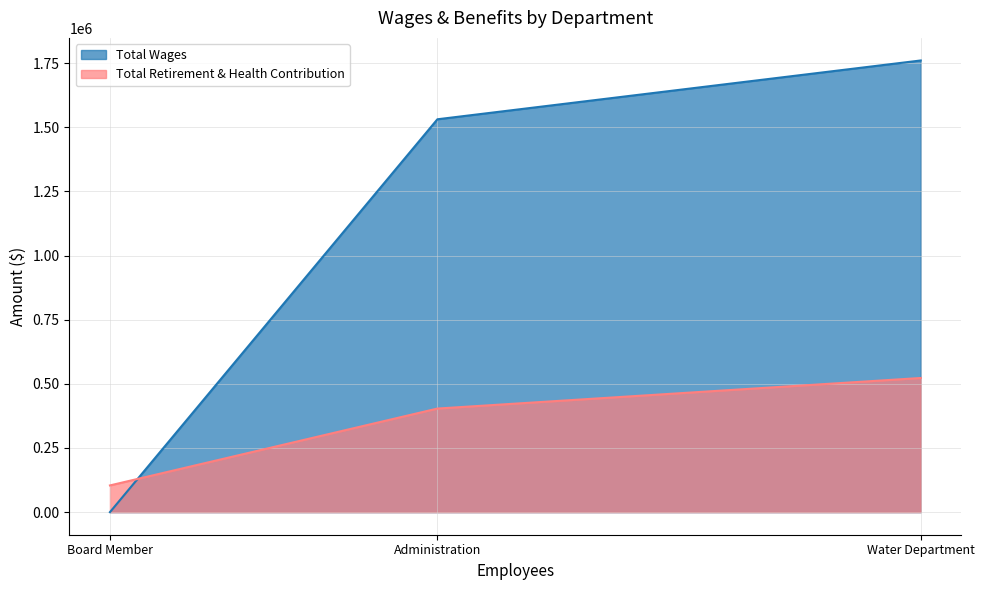

Is it true that Total Wages equals 514290 at Administration?

False